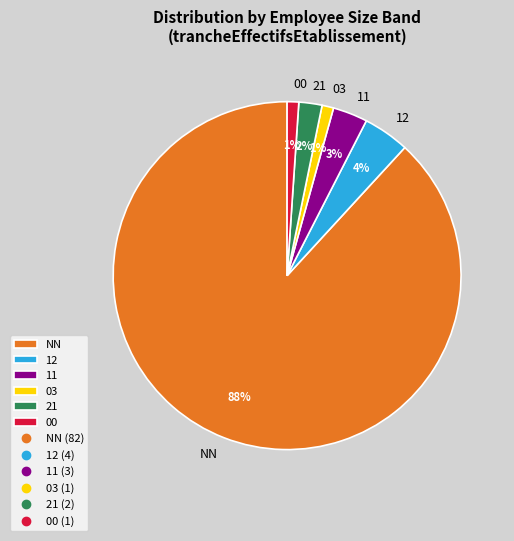

Is it true that 03 is 11% of the pie?

False